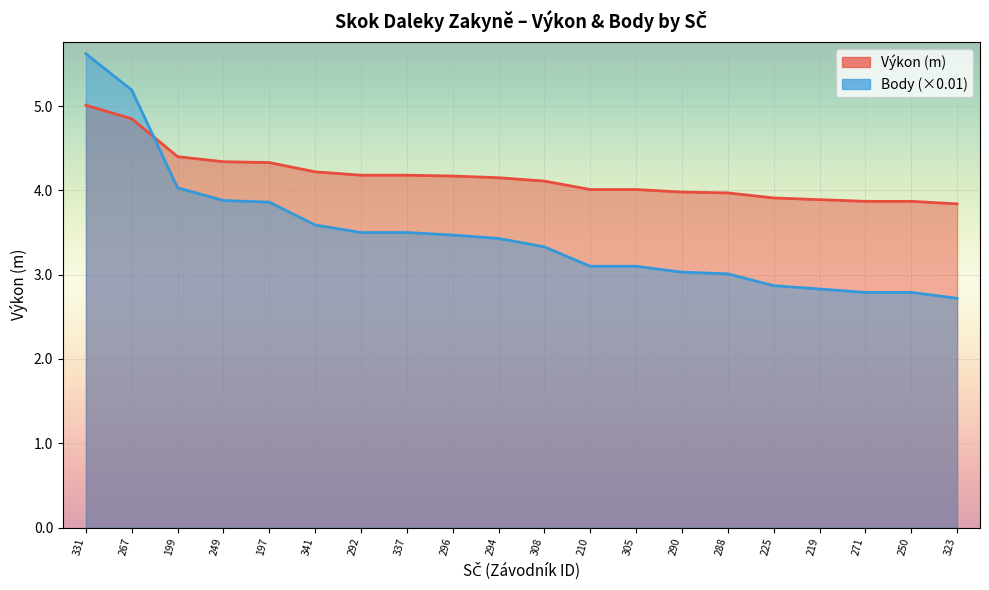

What is the total value across all series at 225?

6.8